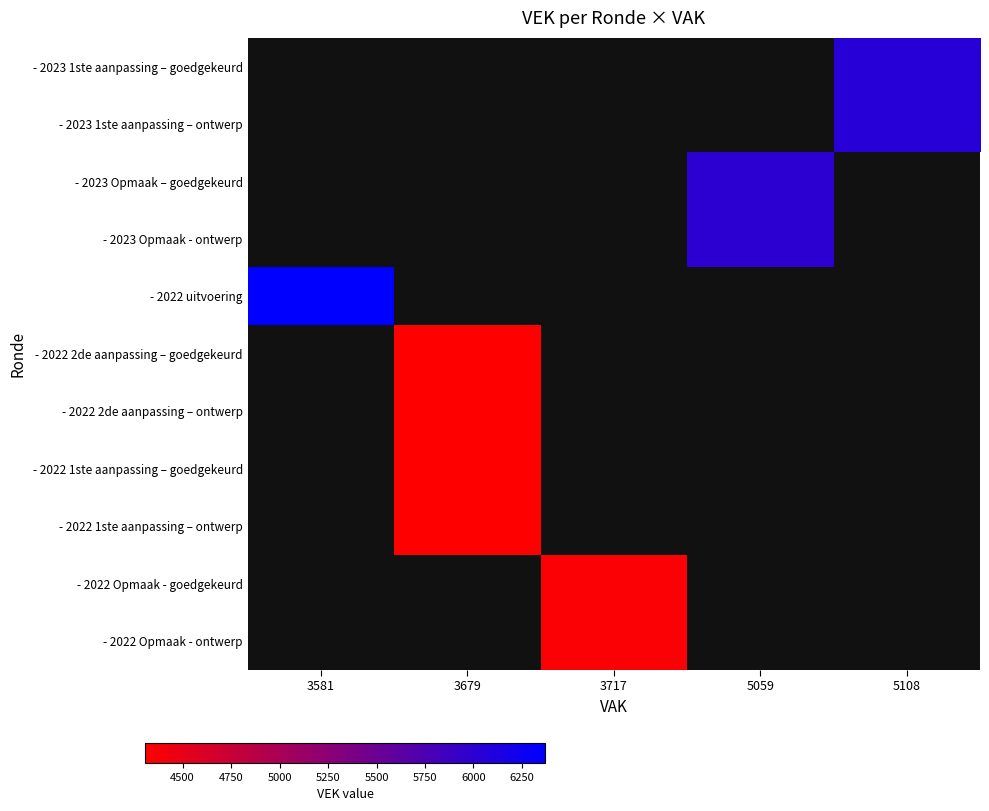

At which category does the chart reach its minimum across all series?

3679